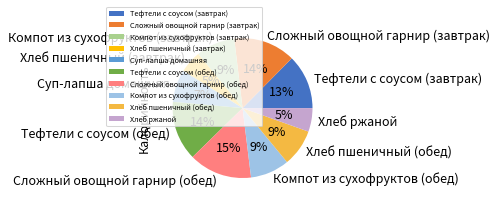

Which has a higher value, Хлеб пшеничный (завтрак) or Суп-лапша домашняя?

Суп-лапша домашняя